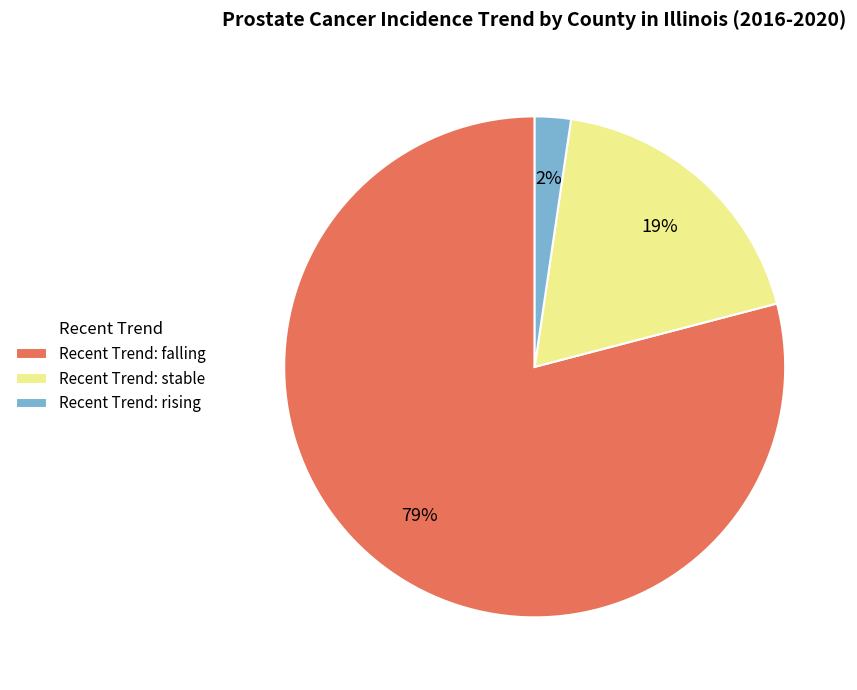

Between Recent Trend: rising and Recent Trend: stable, which is larger?

Recent Trend: stable